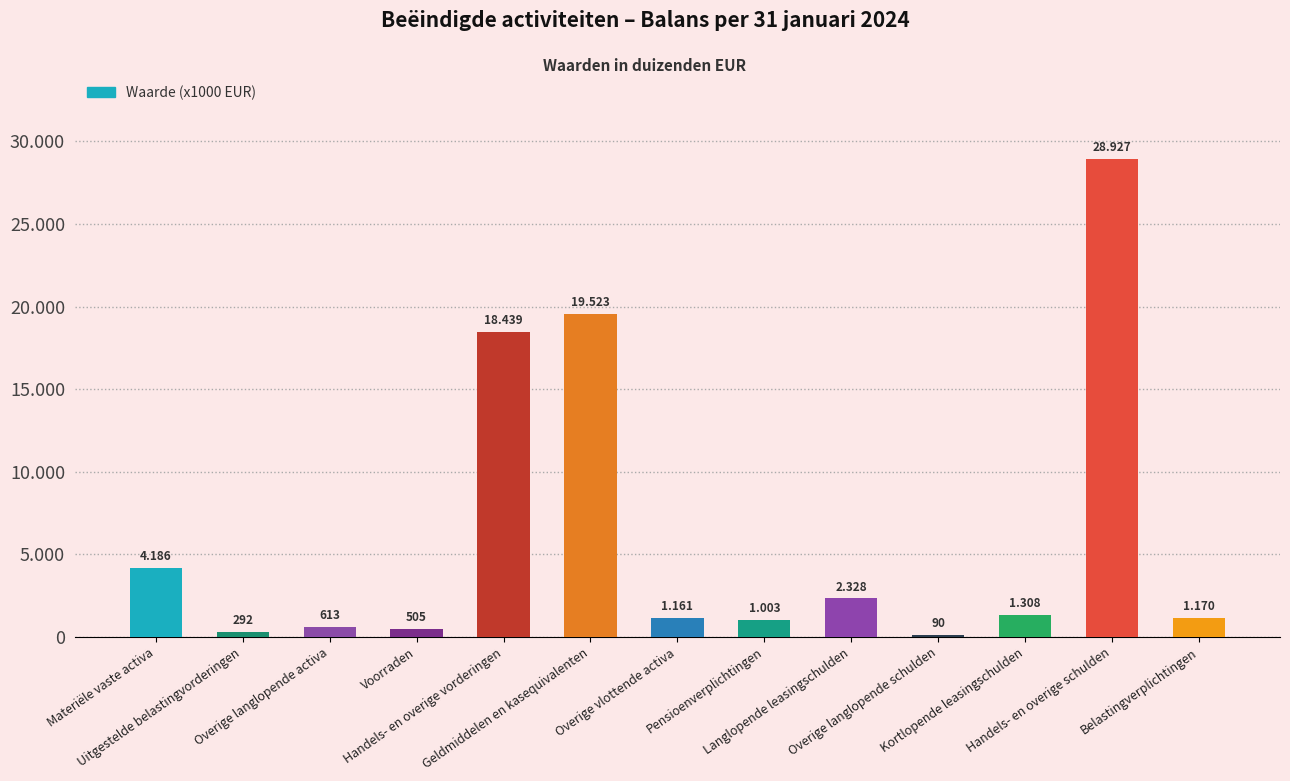

Reading left to right, extract all data points from this chart.

4186	292	613	505	18439	19523	1161	1003	2328	90	1308	28927	1170